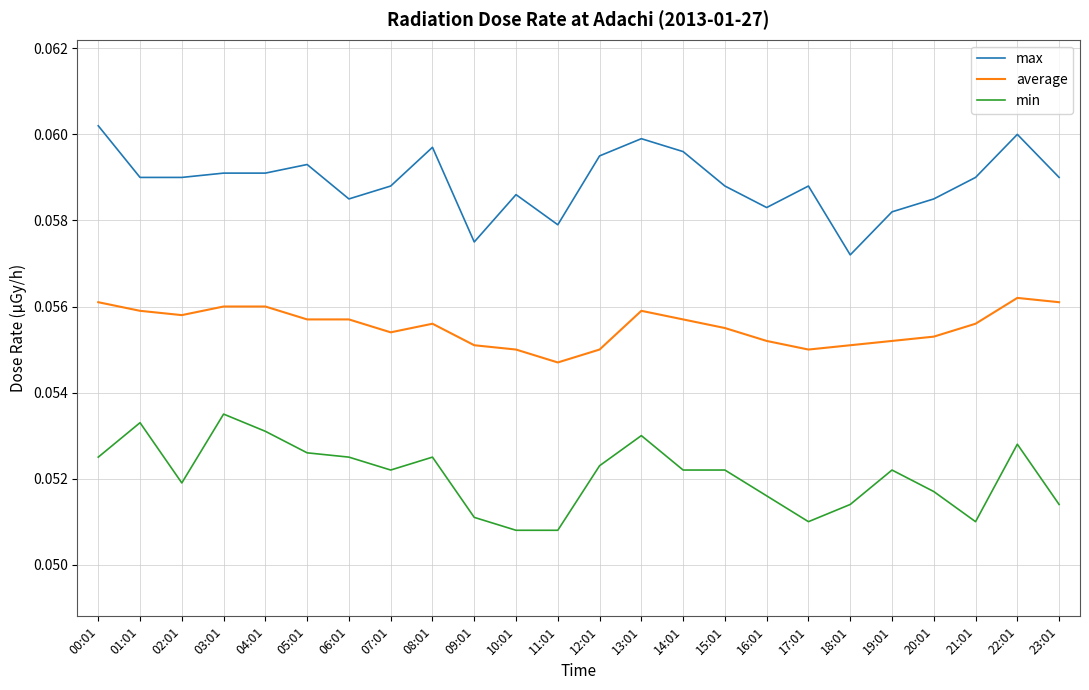

True or false: max and min intersect in this chart.

False